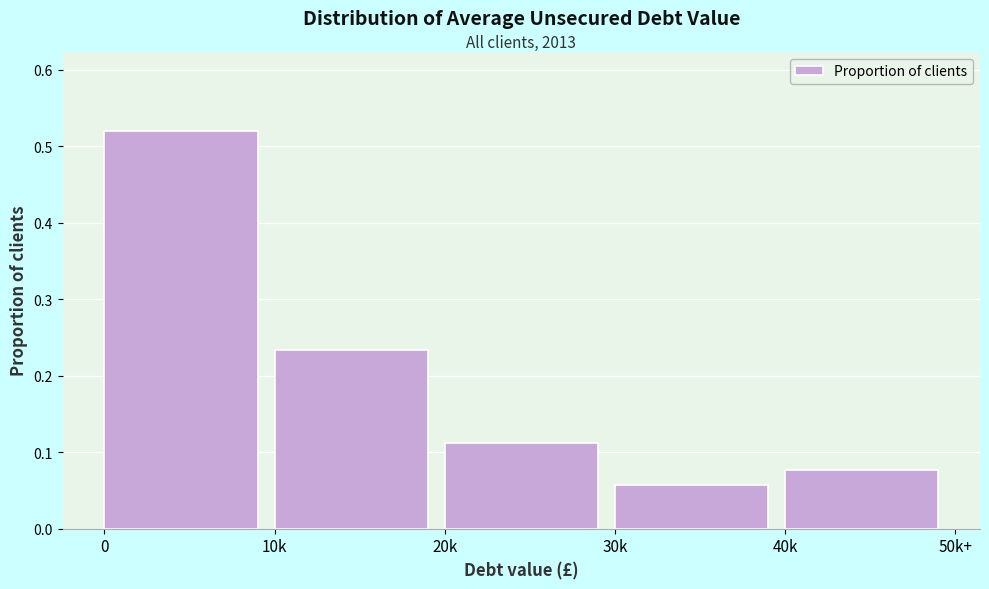

Rank the categories by value from lowest to highest.

30k, 40k, 20k, 10k, 0